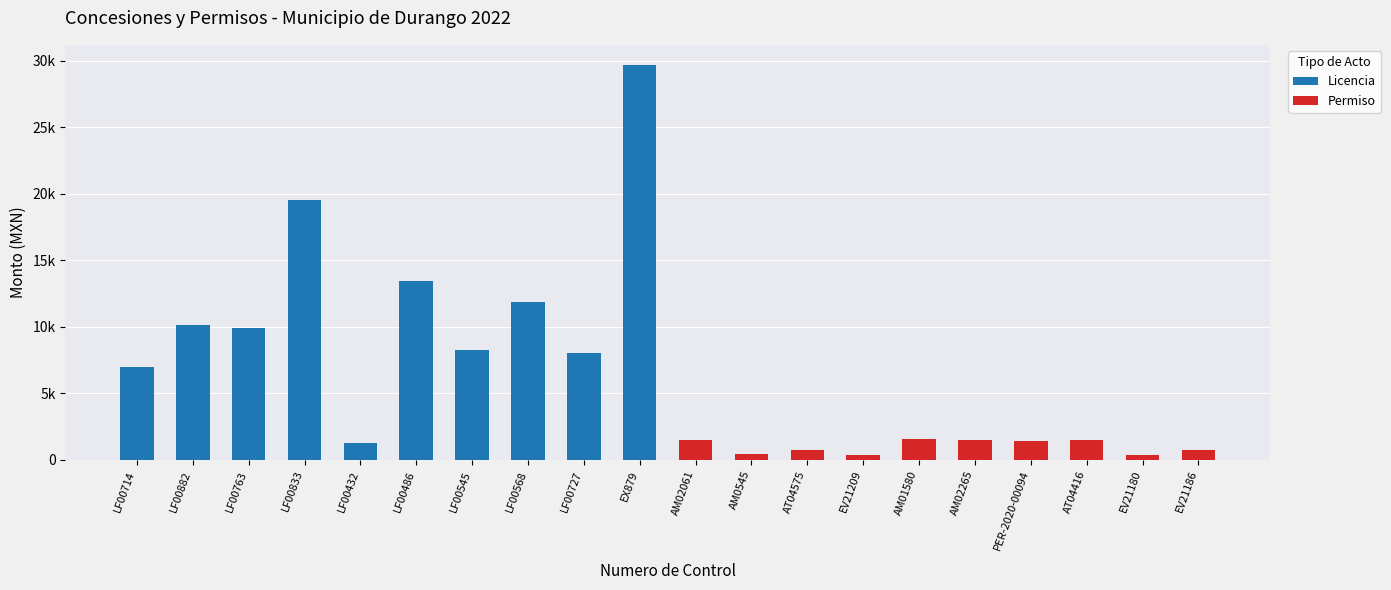

Which has a higher value, LF00833 or LF00545?

LF00833